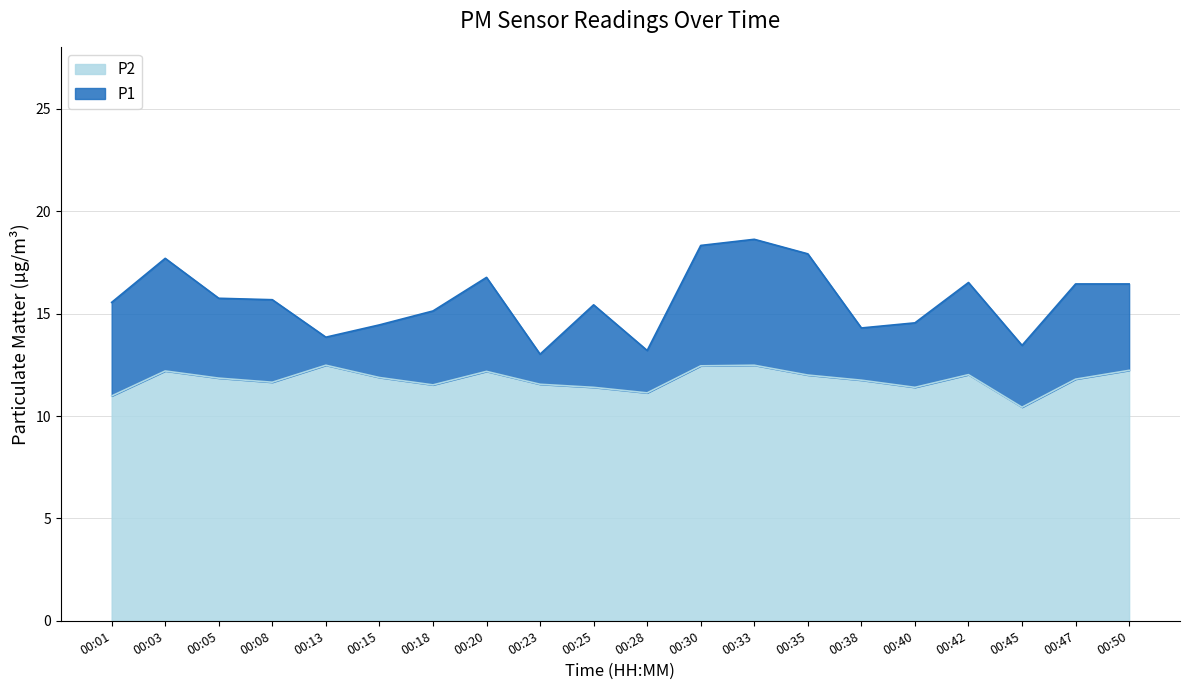

What is the value of the P1 point at the 1st from the left?

15.6